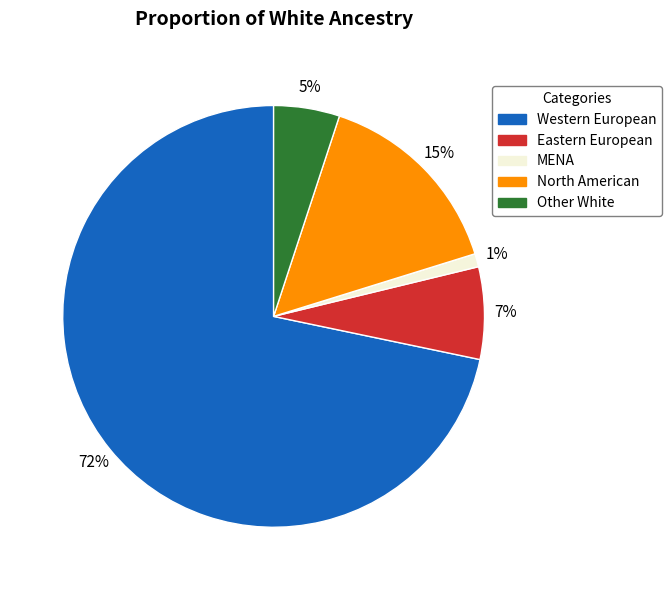

How many segments does this pie chart have?

5